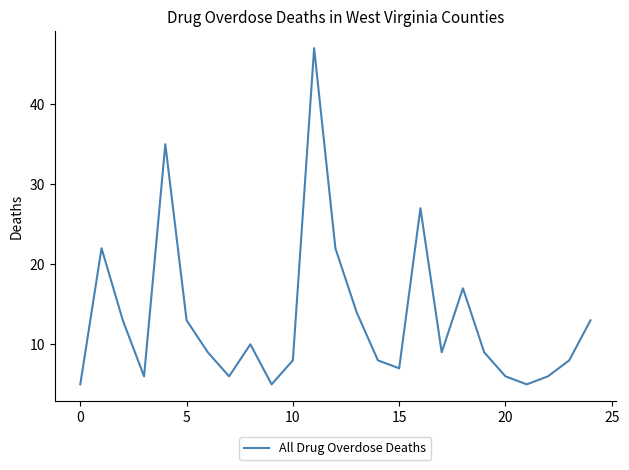

Does the chart have visible grid lines?

No